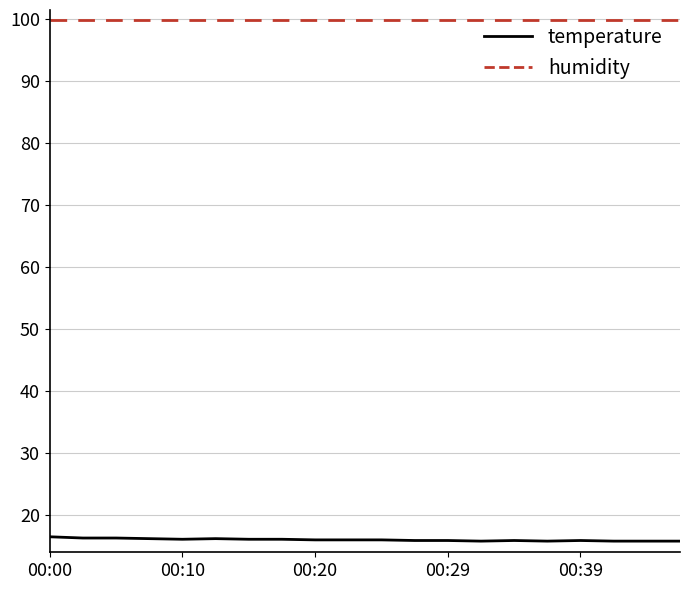

Which series has the largest total across all categories?

humidity